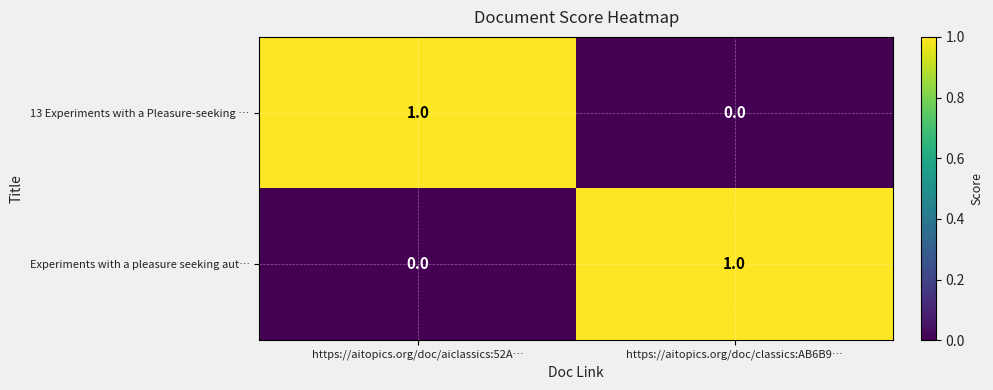

Is the value of Experiments with a pleasure seeking aut… at https://aitopics.org/doc/aiclassics:52A… greater than the value of 13 Experiments with a Pleasure-seeking … at https://aitopics.org/doc/aiclassics:52A…?

No